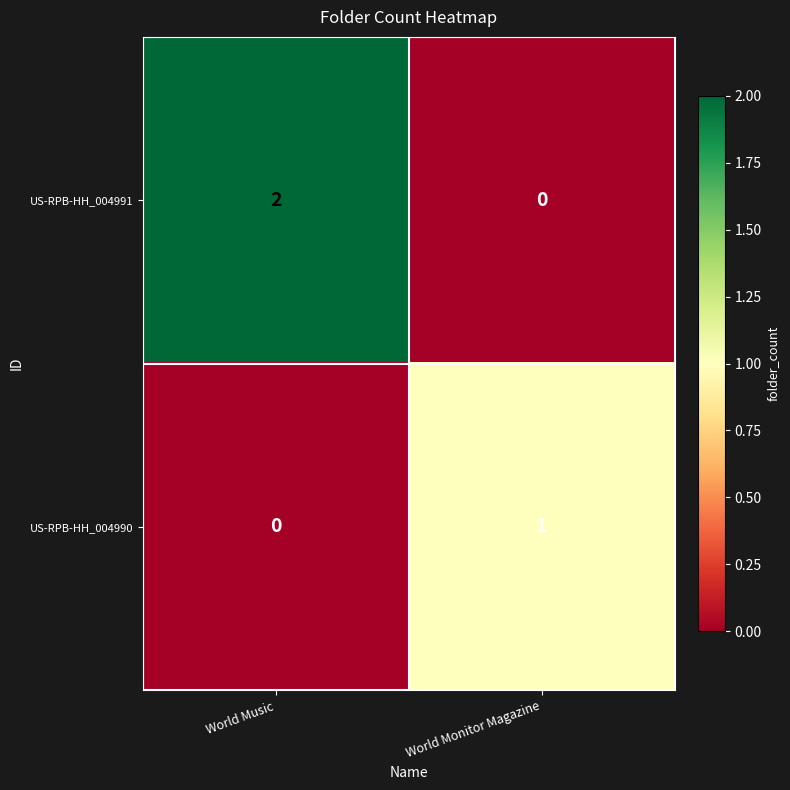

Reading right to left, extract all data points from this chart.

US-RPB-HH_004991: 0	2
US-RPB-HH_004990: 1	0